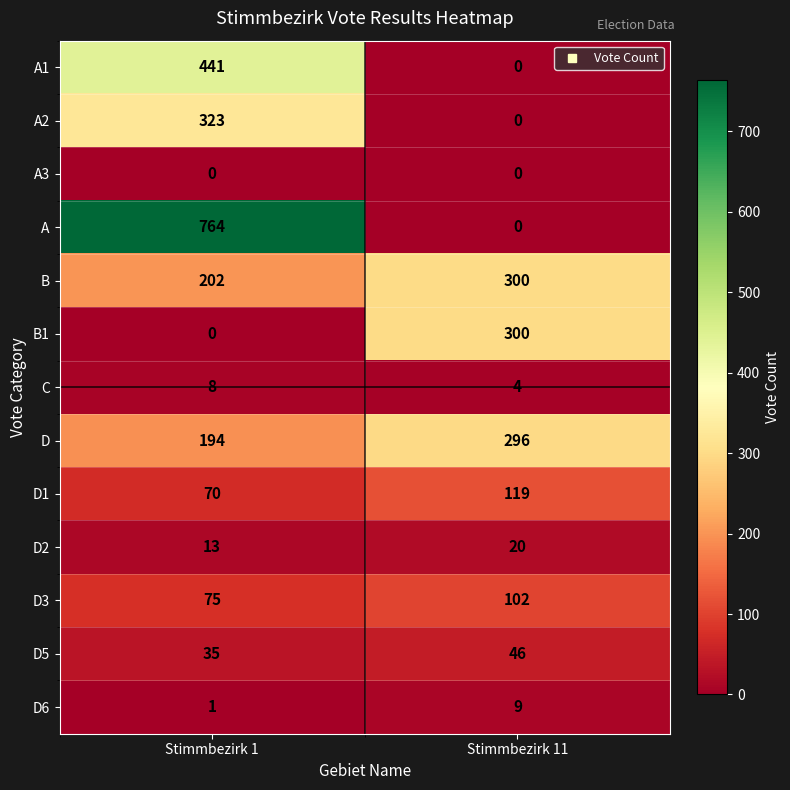

At which label does A reach its minimum?

Stimmbezirk 11